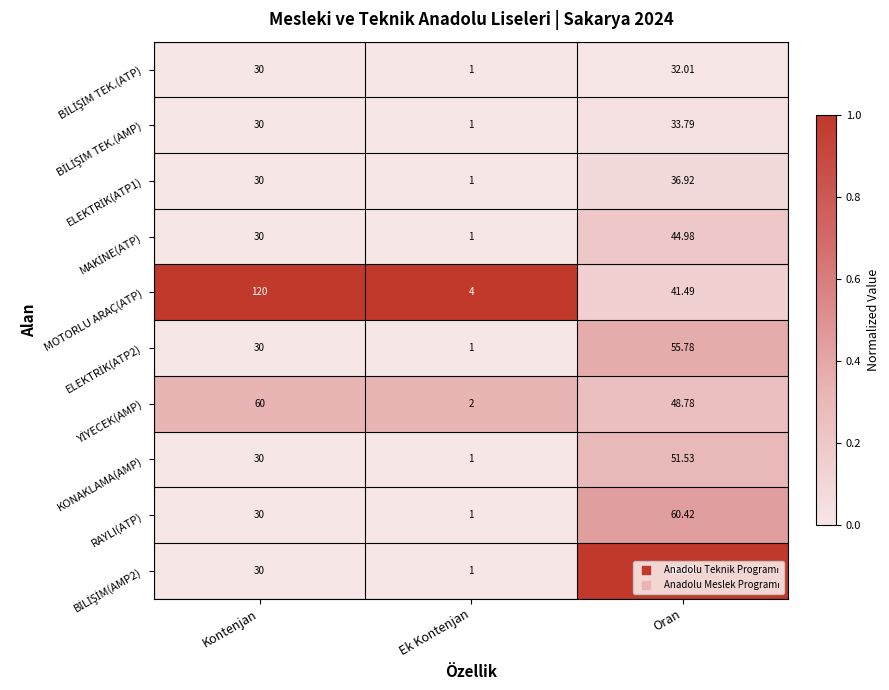

Count the number of categories in the chart.

3